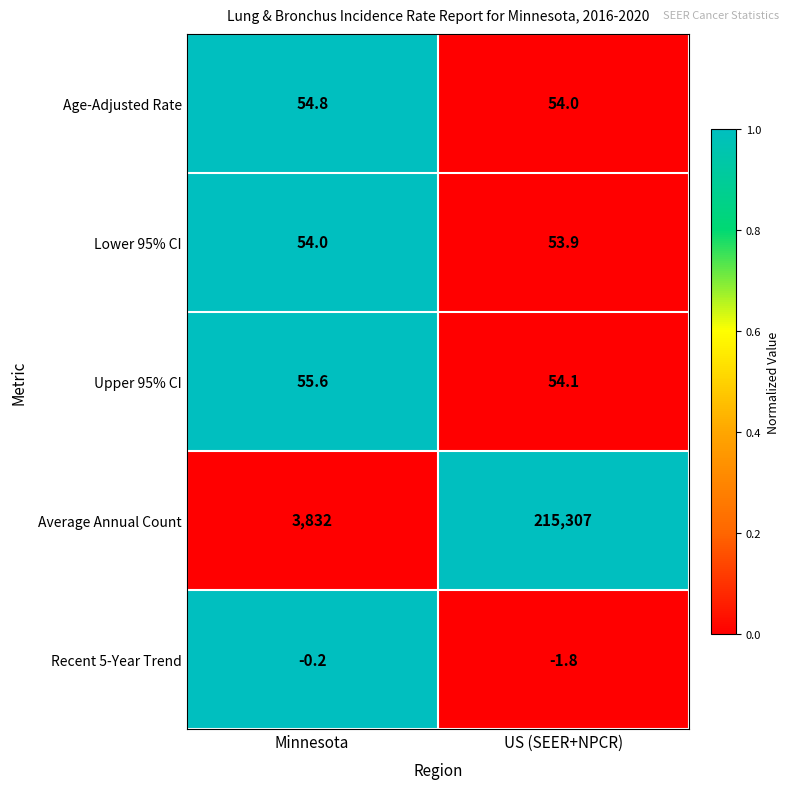

What is the spread (max minus min) of values at Minnesota?

3832.2